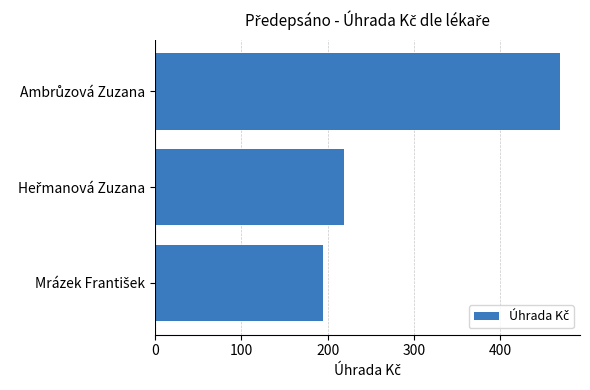

What is the greatest value displayed?

468.7